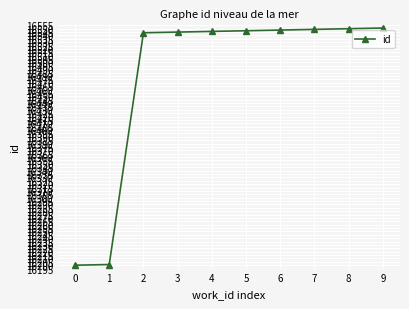

What is the smallest value displayed?

16200